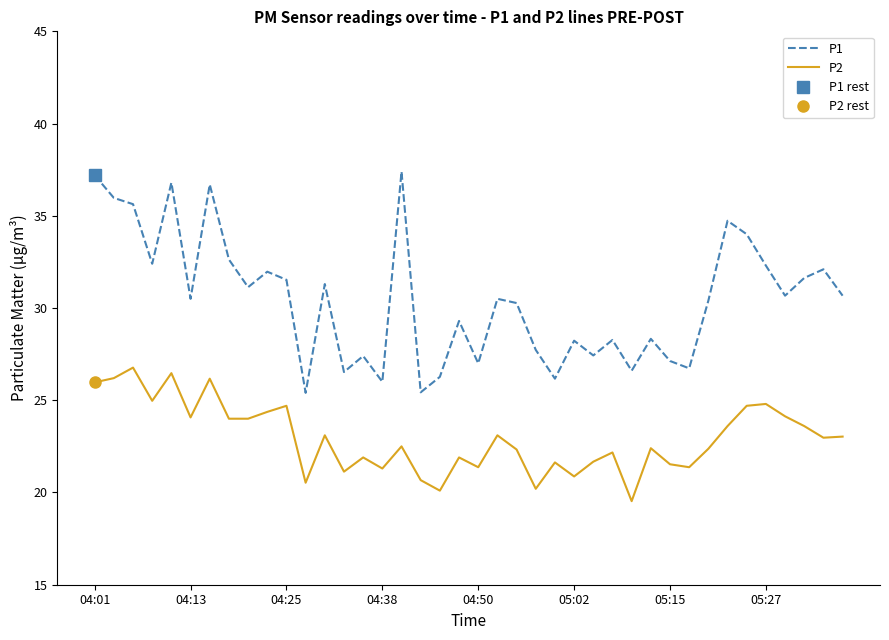

True or false: P2 and P1 cross at least once.

False